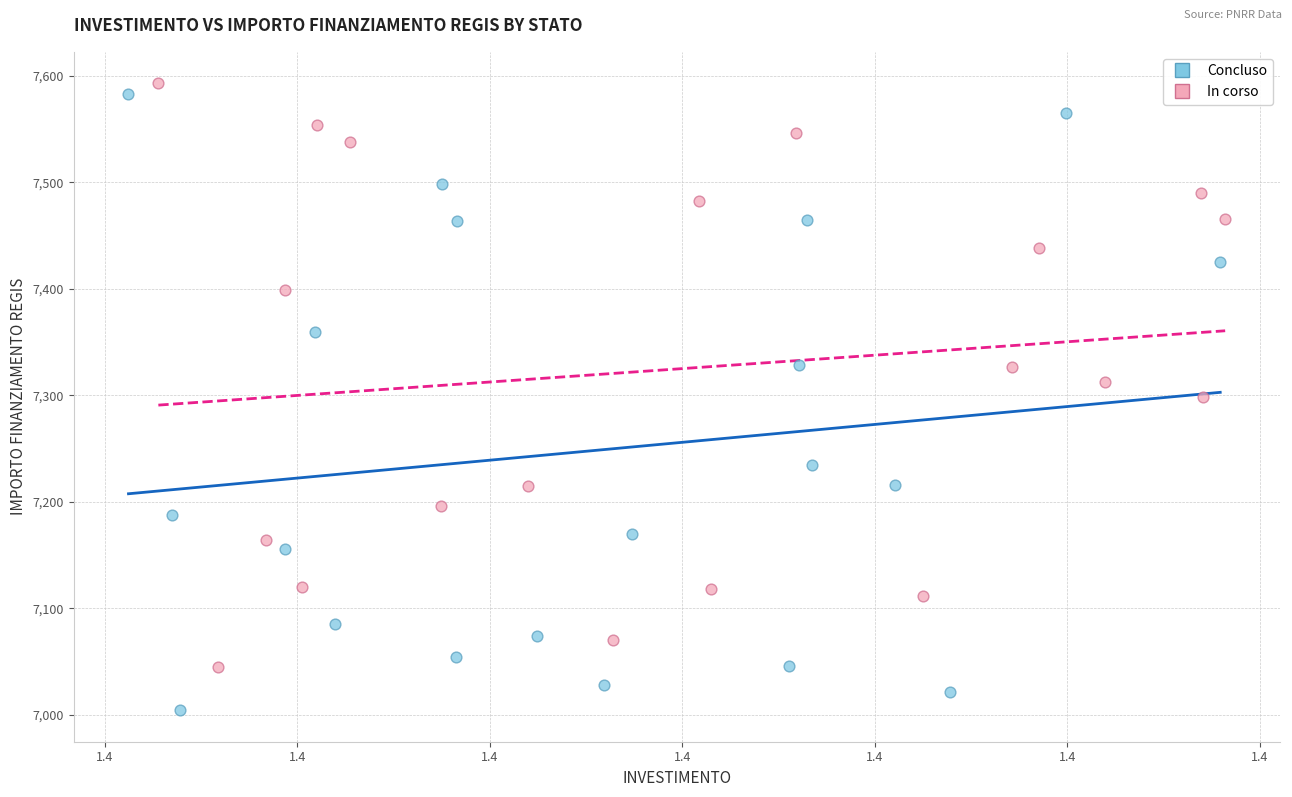

Which series has the widest spread of Y values?

Concluso